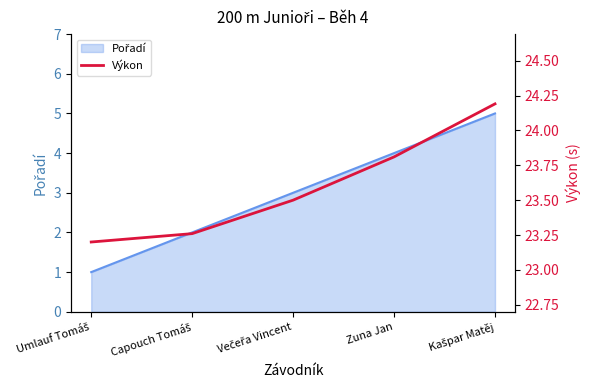

At which category does the chart reach its minimum across all series?

Umlauf Tomáš